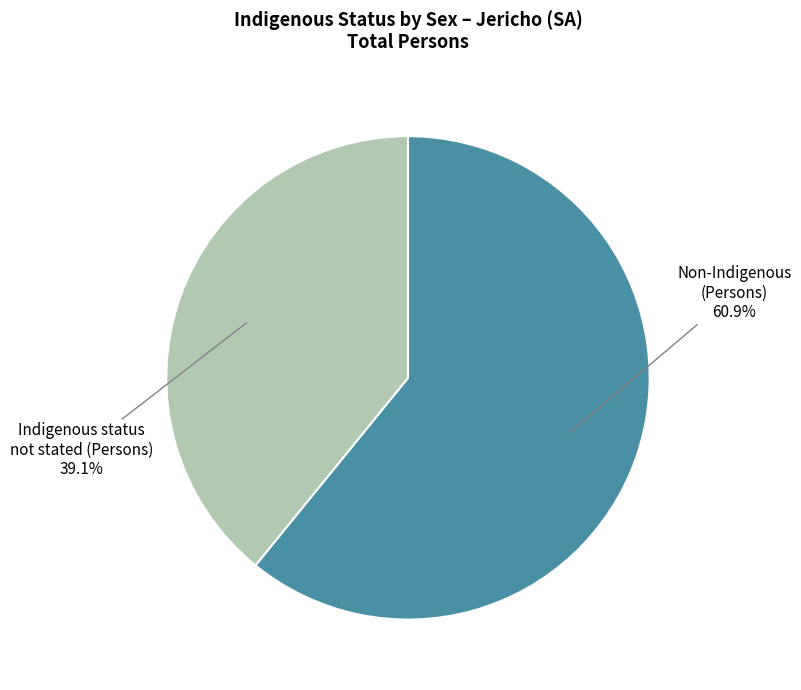

Is there any slice that represents more than half of the pie?

Yes